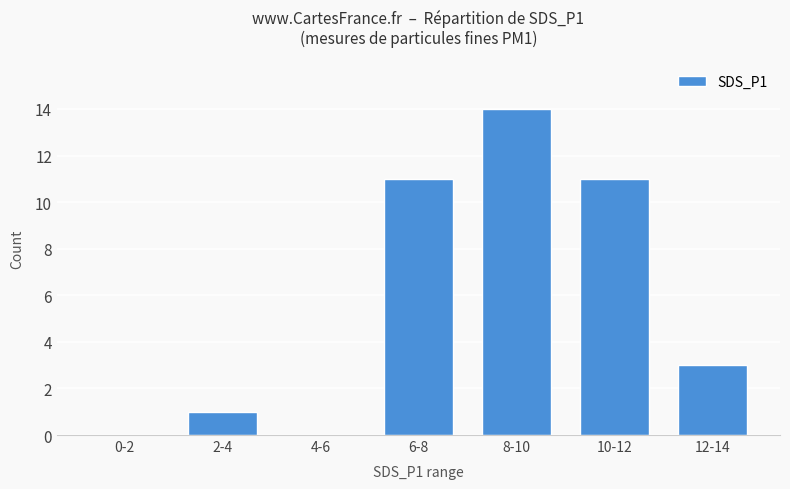

What is the sum of the values at 10-12 and 2-4?

12